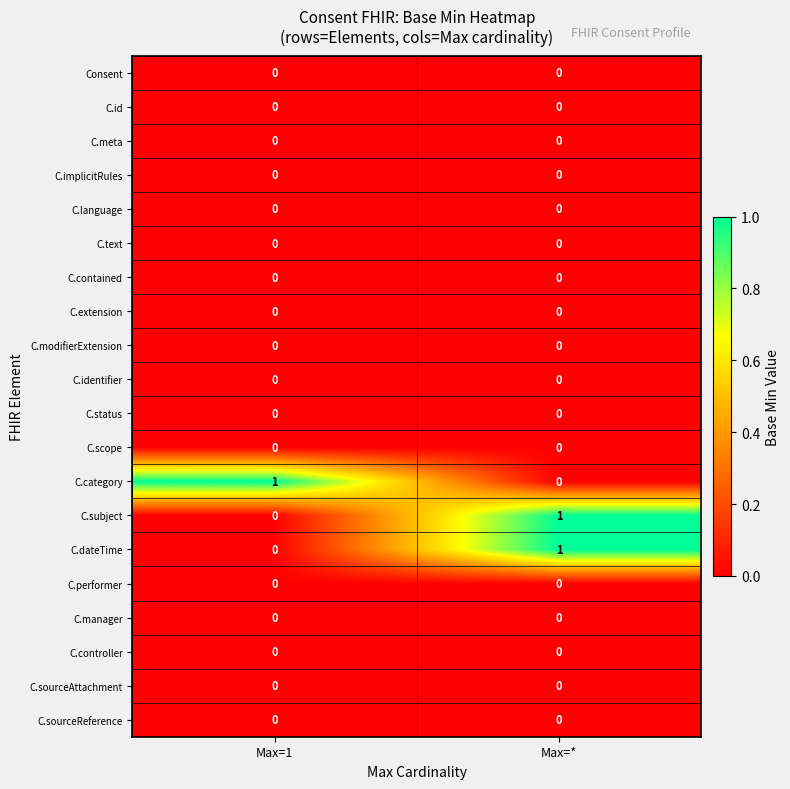

True or false: C.sourceAttachment has a value of 0 at Max=*.

True